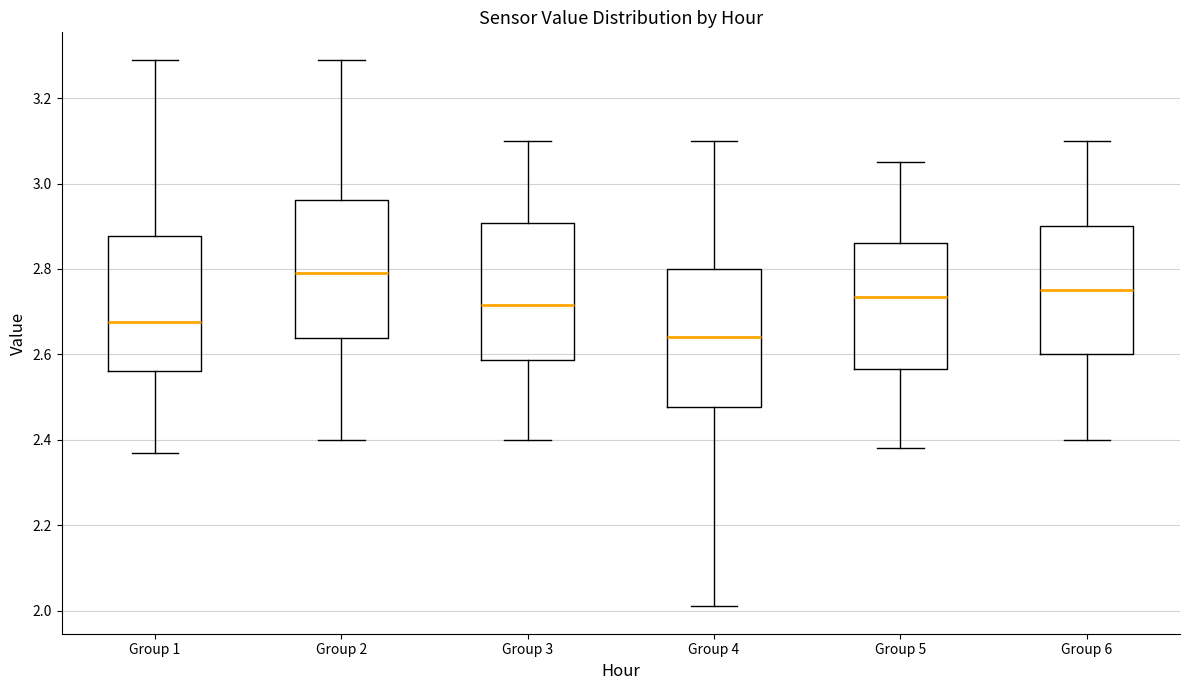

Where is the upper edge of the box for Group 5 on the y-axis? The values are not printed on the chart, so give them approximately, as read against the axis.

2.86